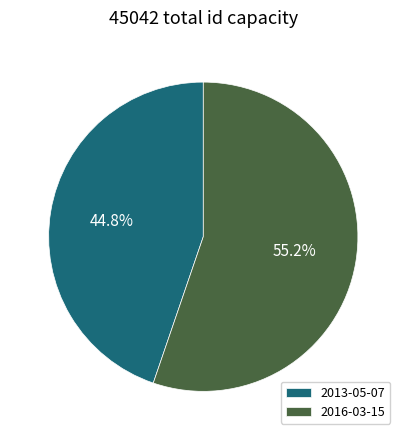

What is the ratio of the value at 2013-05-07 to the value at 2016-03-15?

0.8